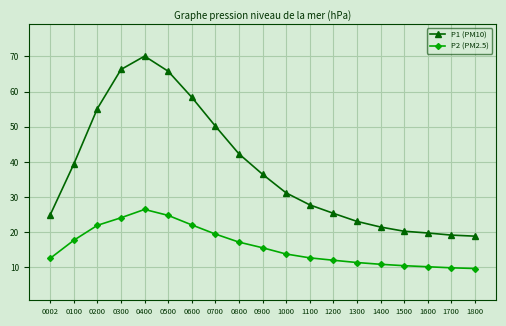

True or false: P1 (PM10) and P2 (PM2.5) intersect in this chart.

False